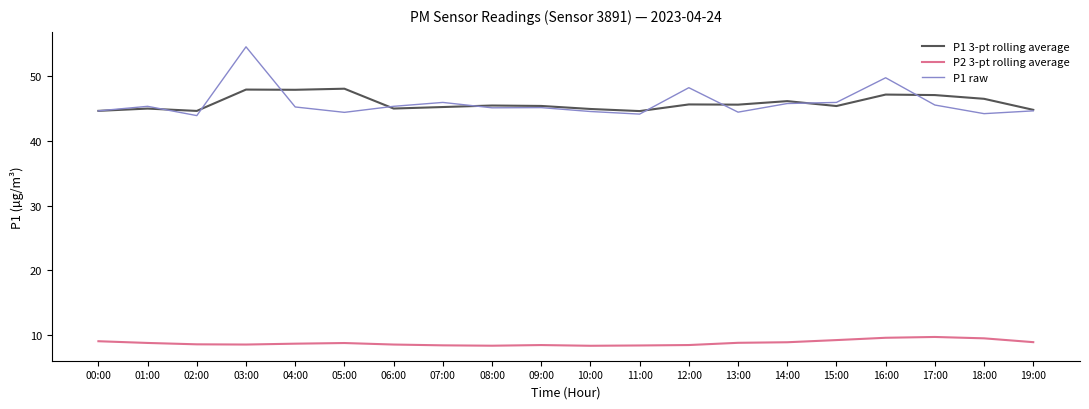

What is the total value across all series at 15:00?

100.5